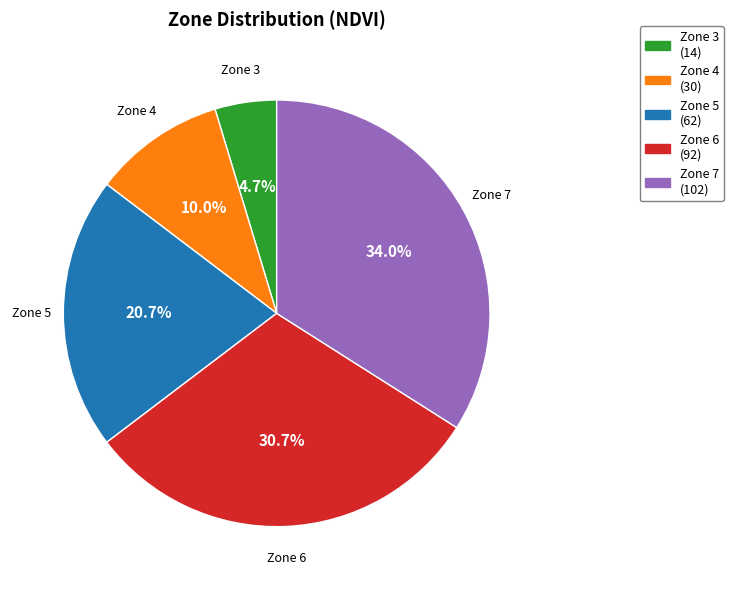

Is there any slice that represents more than half of the pie?

No